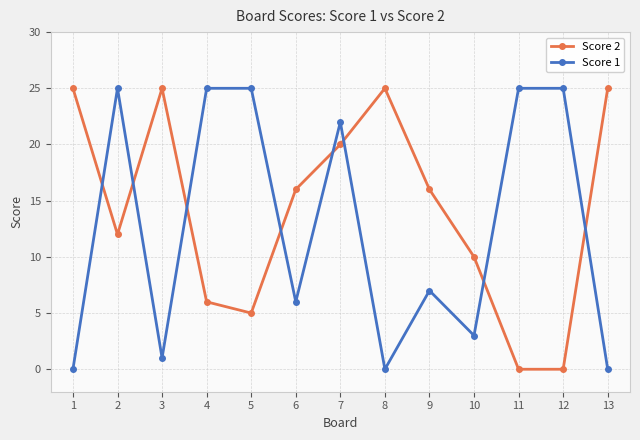

Does the chart display data point markers on the line(s)?

Yes